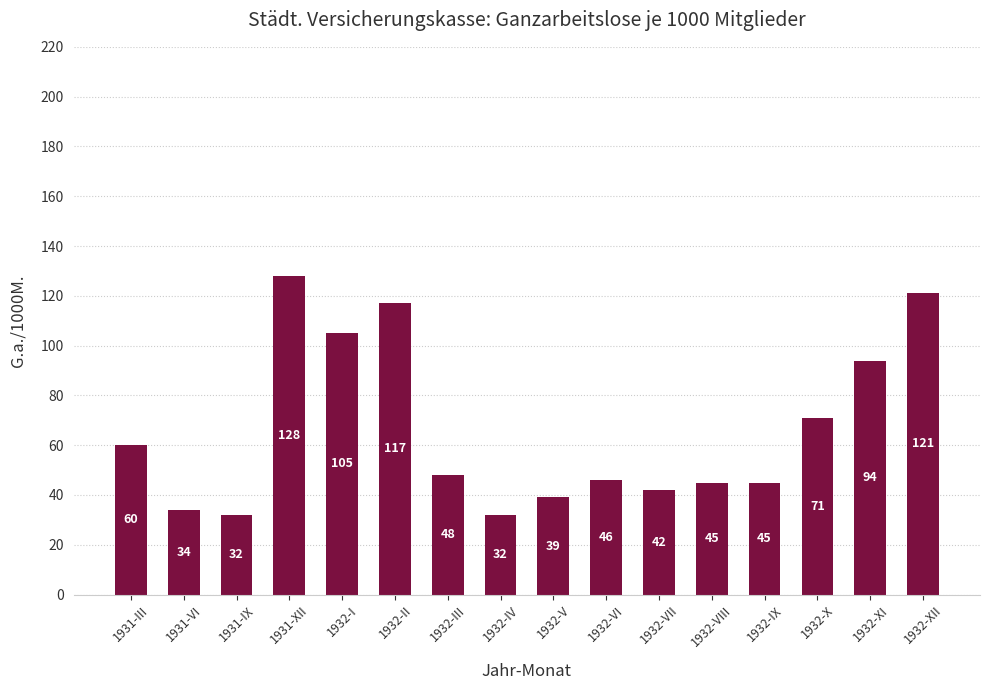

Which has a higher value, 1932-VII or 1931-VI?

1932-VII